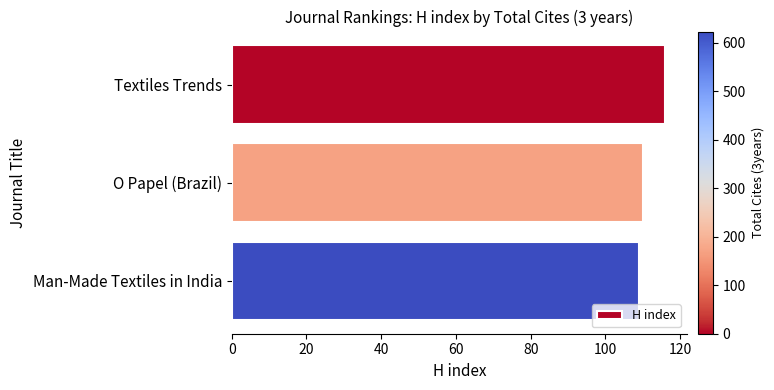

Rank the categories by value from lowest to highest.

Man-Made Textiles in India, O Papel (Brazil), Textiles Trends